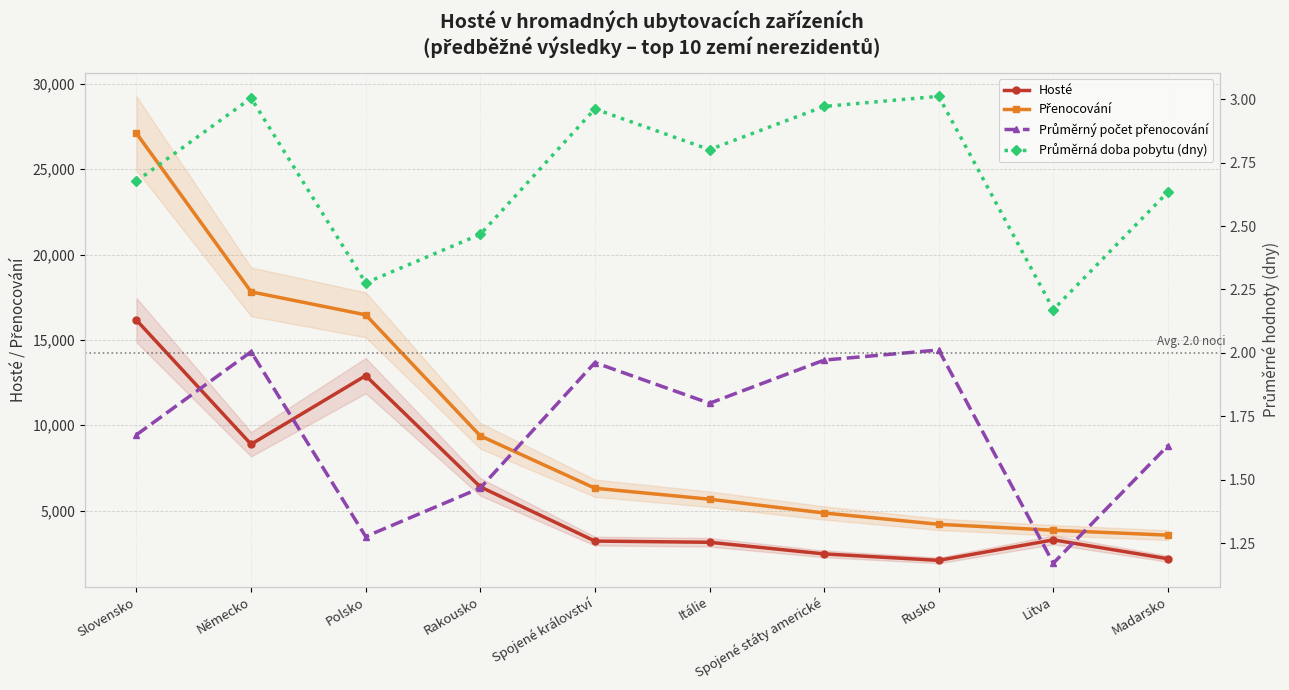

How many data points in Hosté are less than 3288?

5